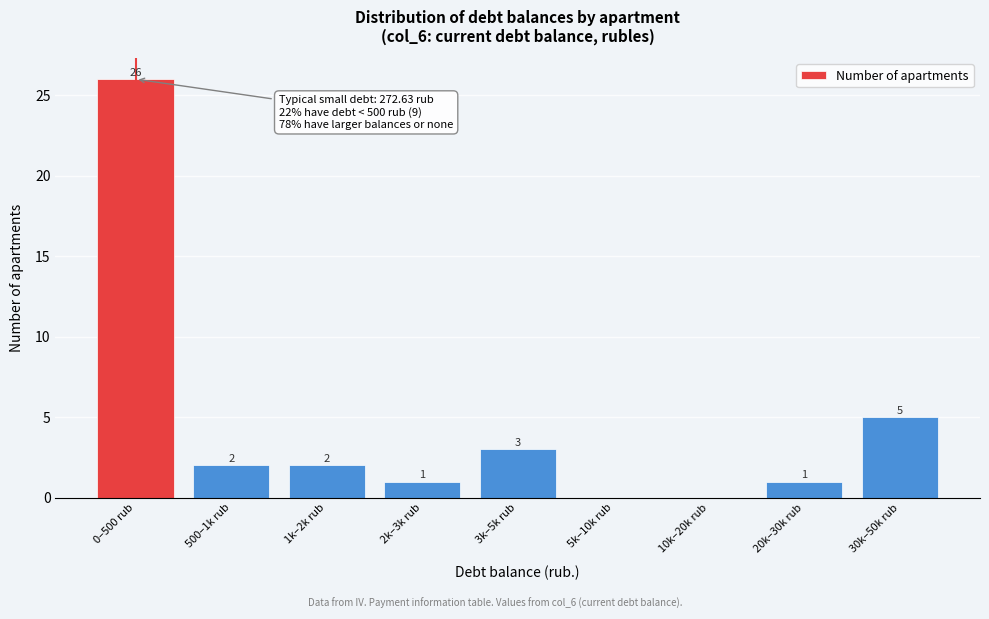

Reading left to right, what are all the values shown in this chart?

0–500 rub=26	500–1k rub=2	1k–2k rub=2	2k–3k rub=1	3k–5k rub=3	5k–10k rub=0	10k–20k rub=0	20k–30k rub=1	30k–50k rub=5